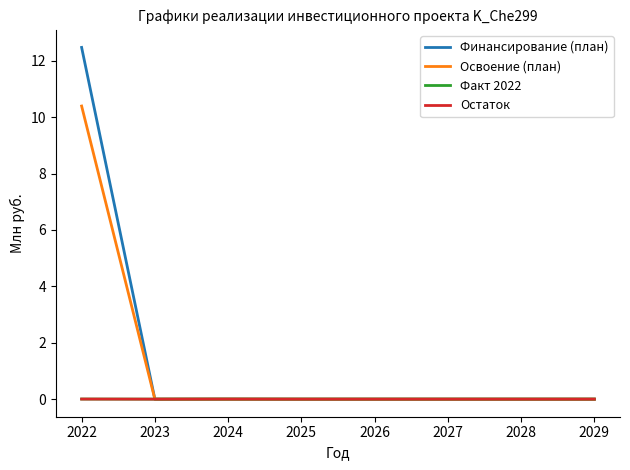

Is this an area chart (filled region under the line)?

No